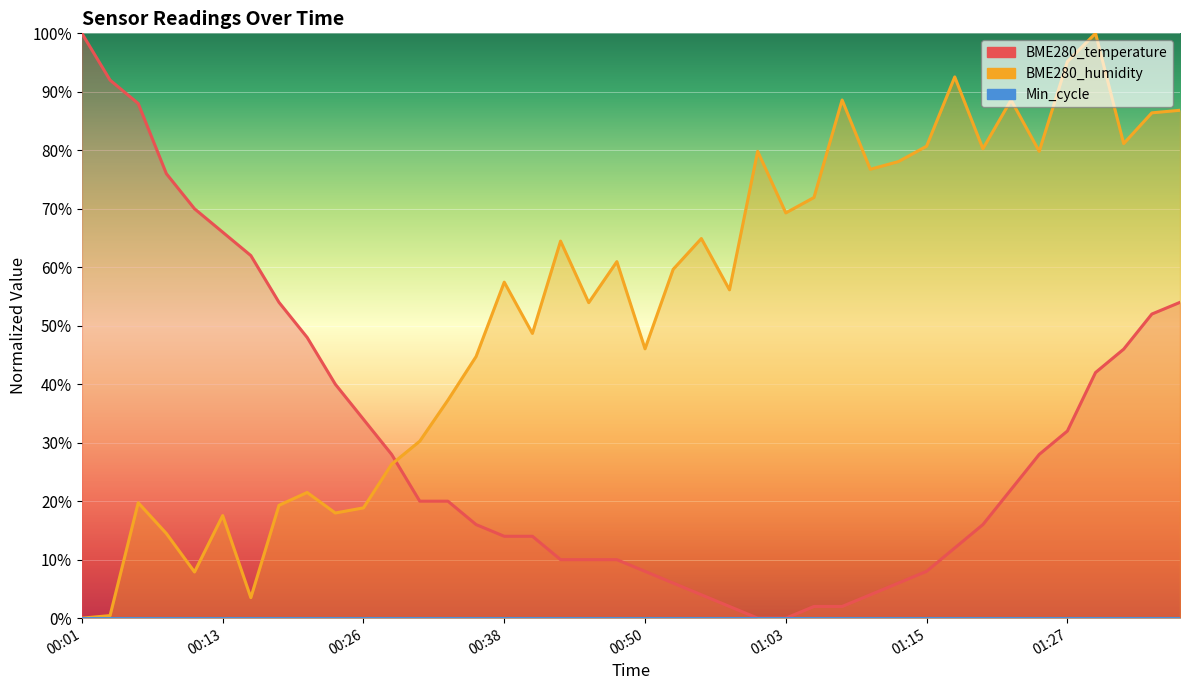

What is the label of the 15th point from the right?

01:03